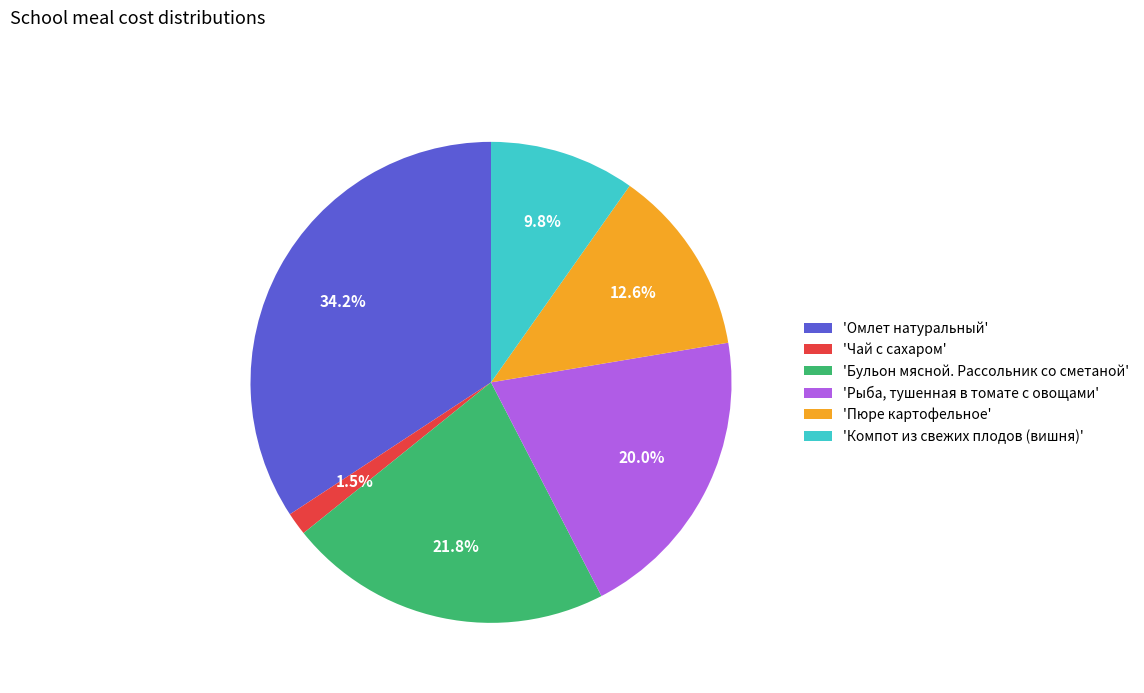

Is the sum of 'Омлет натуральный' and 'Бульон мясной. Рассольник со сметаной' greater than half?

Yes